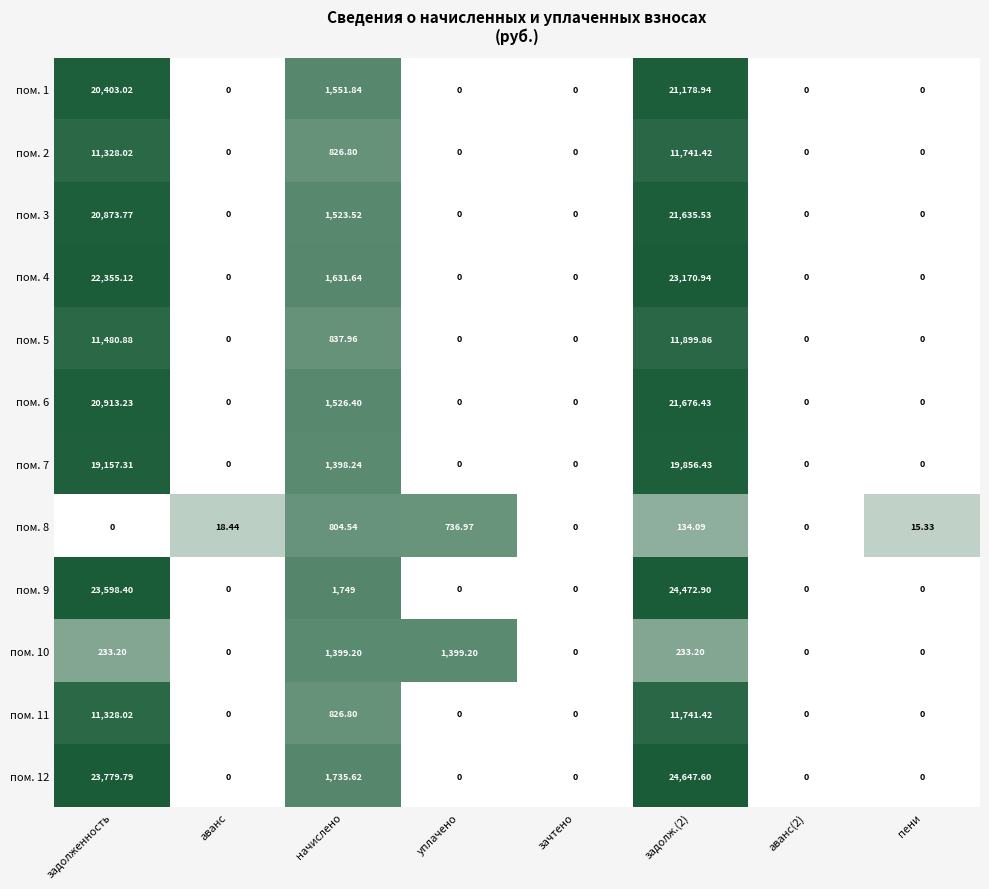

At which label is пом. 2 closest to 5870?

начислено